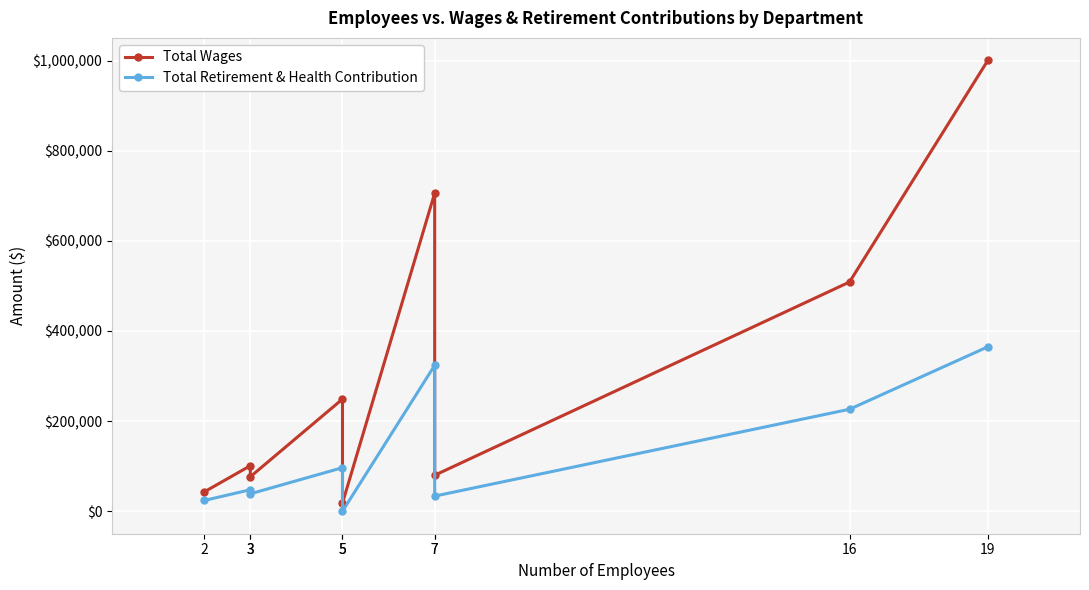

Between 2 and 19, which series saw the biggest shift?

Total Wages